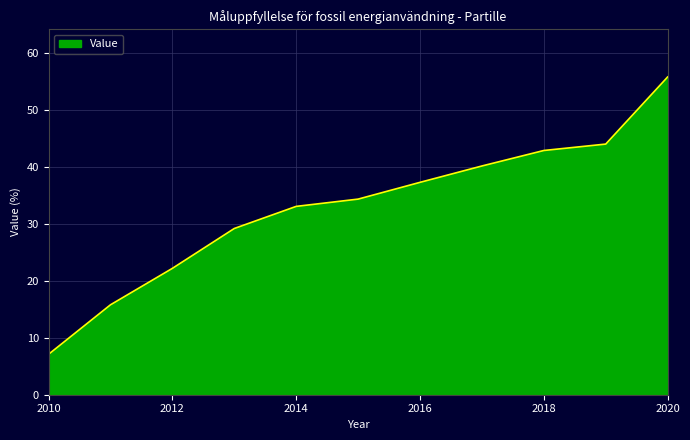

What is the difference between the maximum and minimum values?

48.7